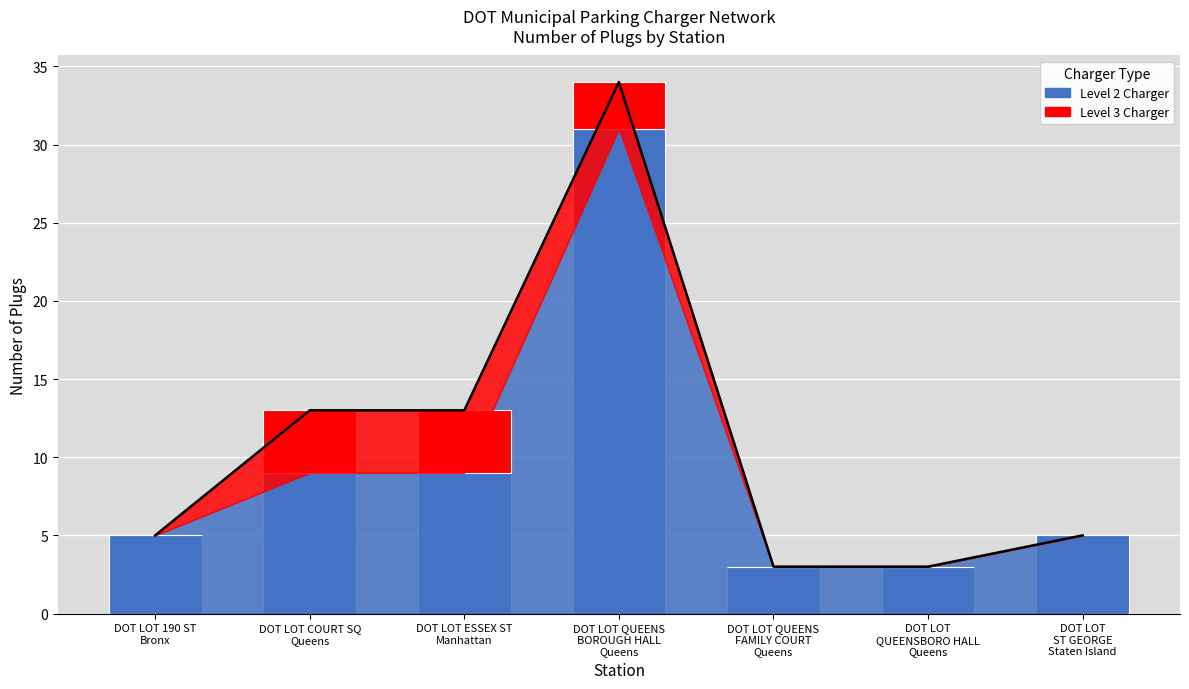

What is the label of the 3rd bar from the right?

DOT LOT QUEENS
FAMILY COURT
Queens